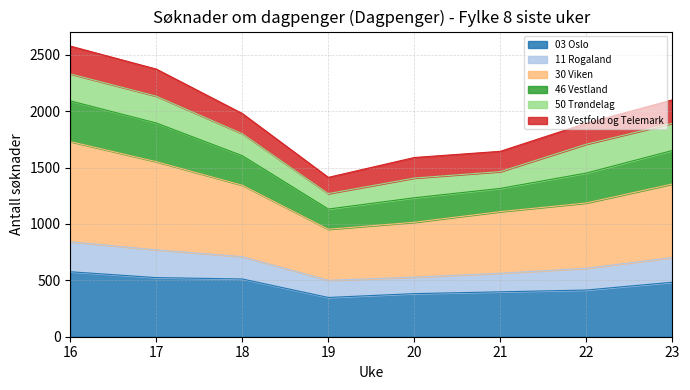

What is the maximum value for 03 Oslo?

576